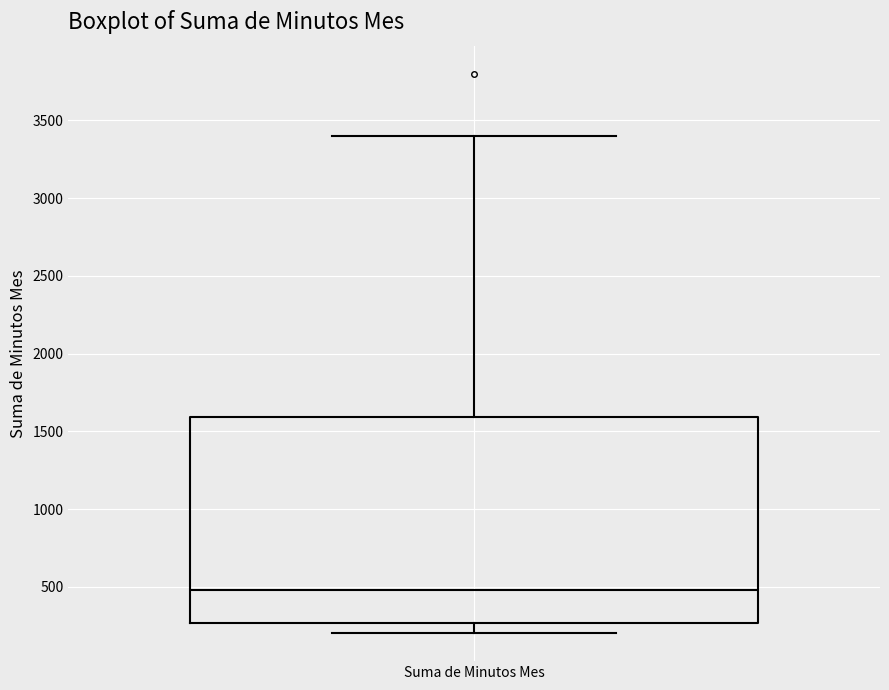

Where does the lower whisker of the box for Suma de Minutos Mes end on the y-axis? The values are not printed on the chart, so give them approximately, as read against the axis.

200